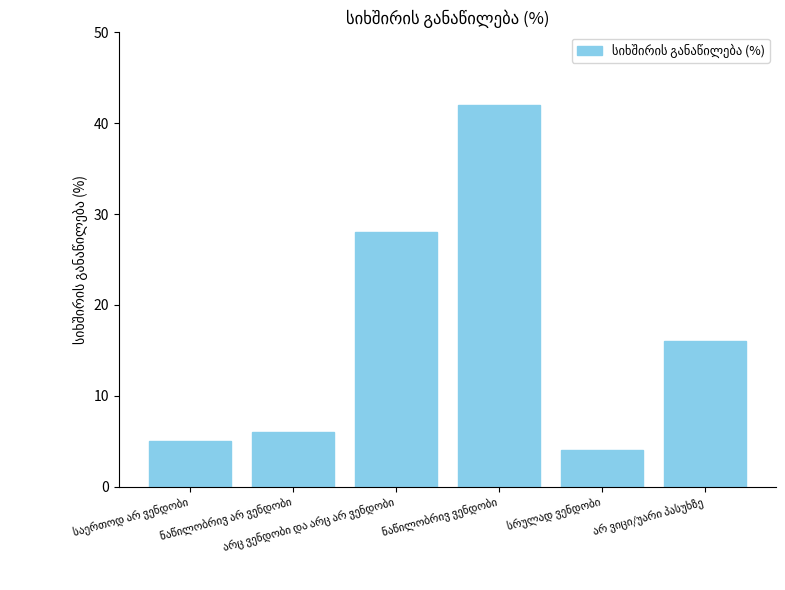

How many values are below 16?

3